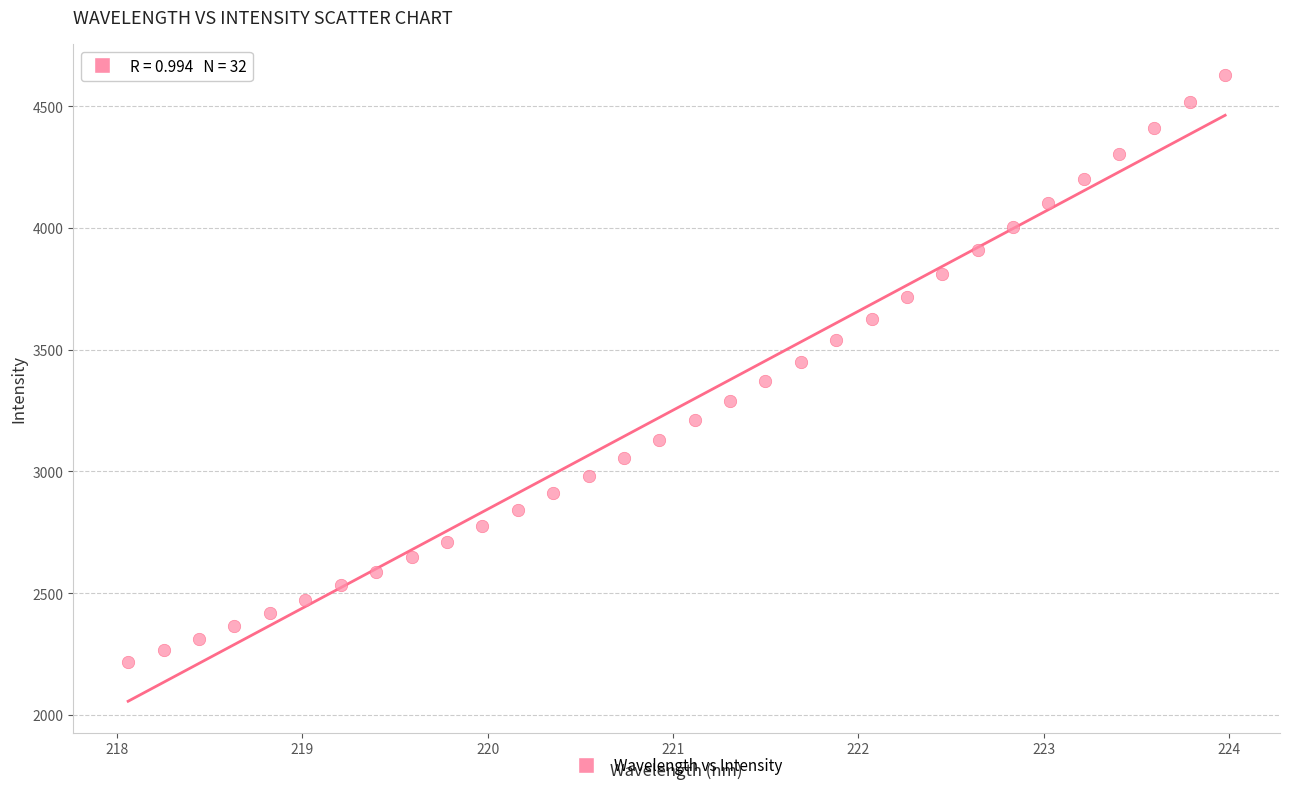

What is the range of Y values (max minus min)?

2410.0